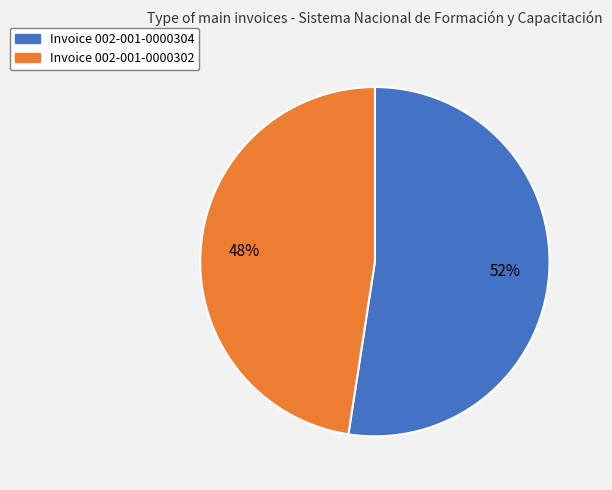

Is there any slice that represents more than half of the pie?

Yes